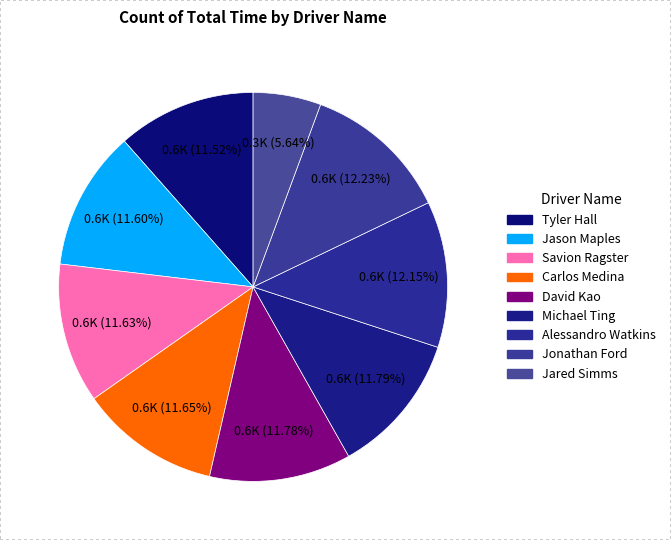

Between Michael Ting and Jonathan Ford, which is larger?

Jonathan Ford